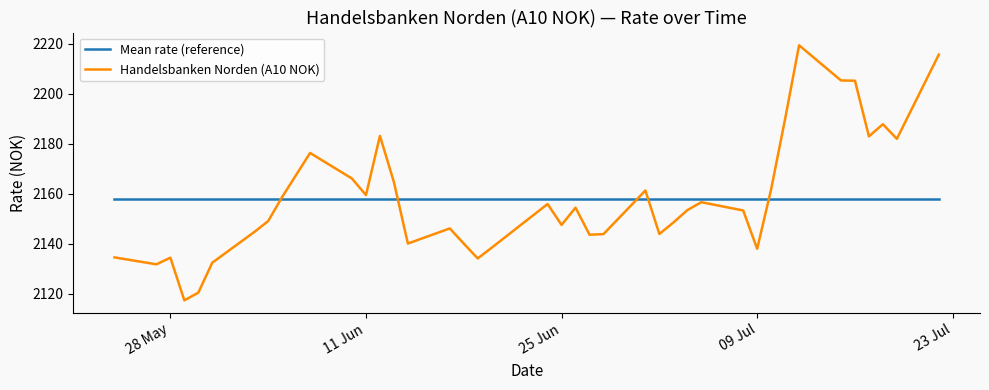

Which series has the largest range (max minus min)?

Handelsbanken Norden (A10 NOK)